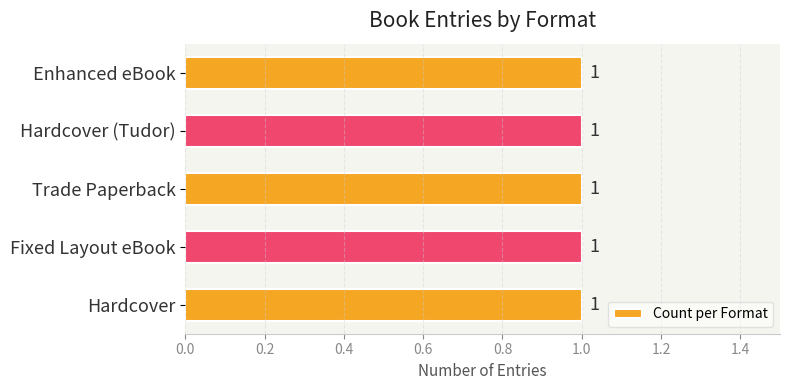

Which category has the lowest value across all series?

Trade Paperback